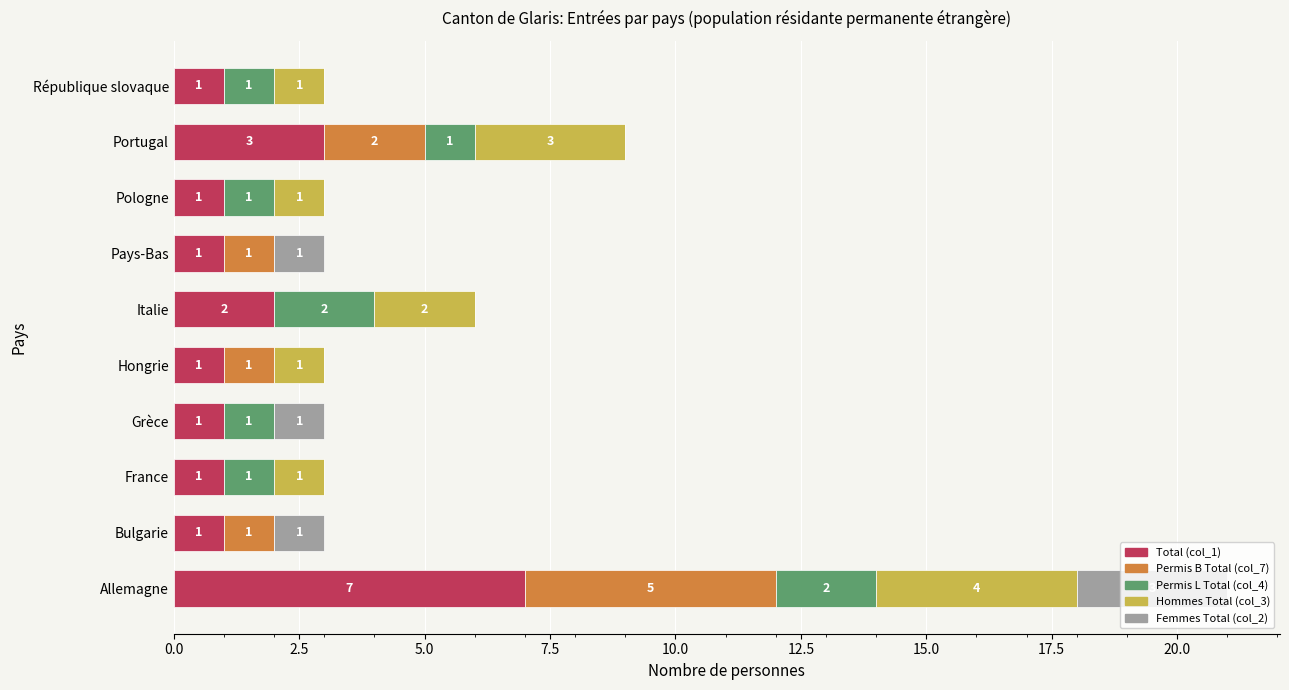

The Total (col_1) series shows 1 at Grèce. True or false?

True